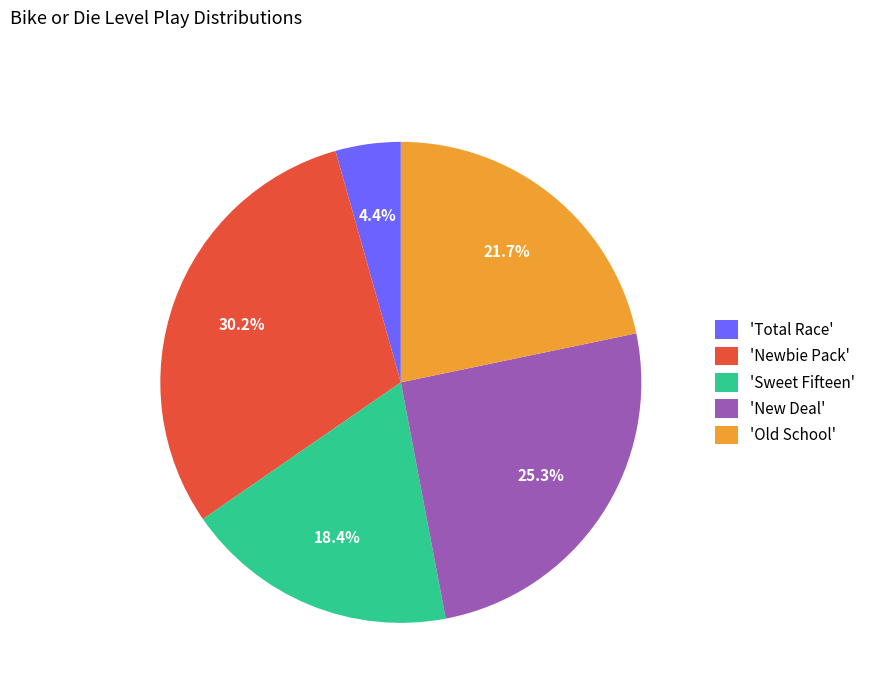

To the nearest percent, what is the difference between the largest and smallest slice percentages?

26%